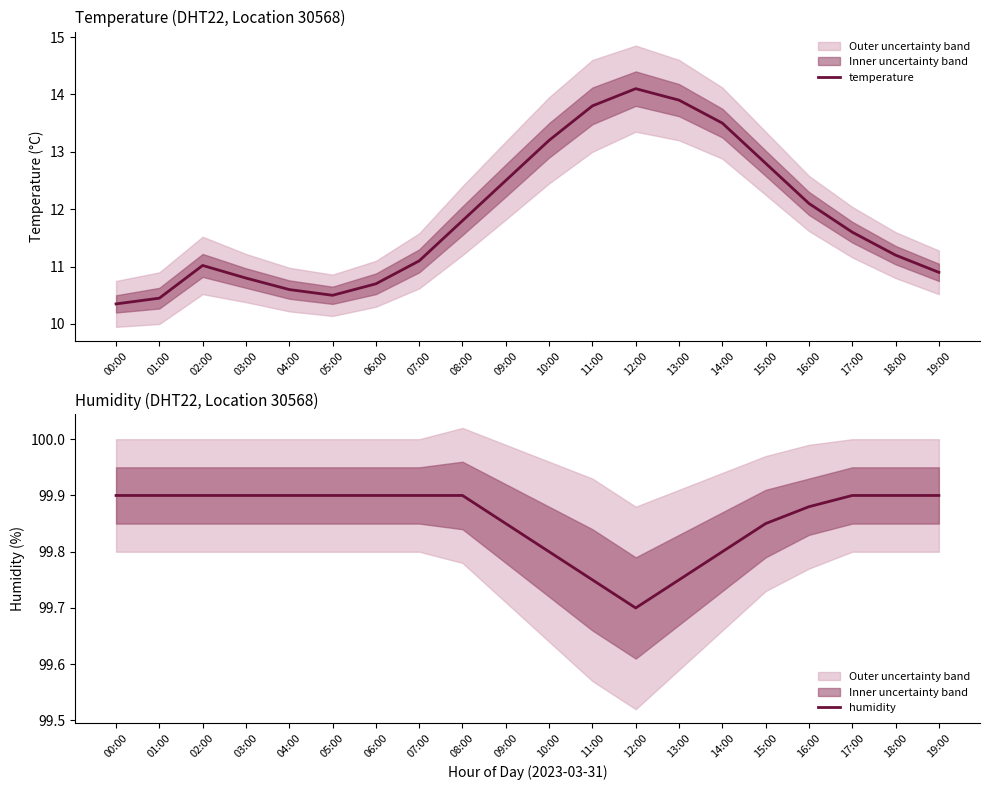

Does the chart have visible grid lines?

No